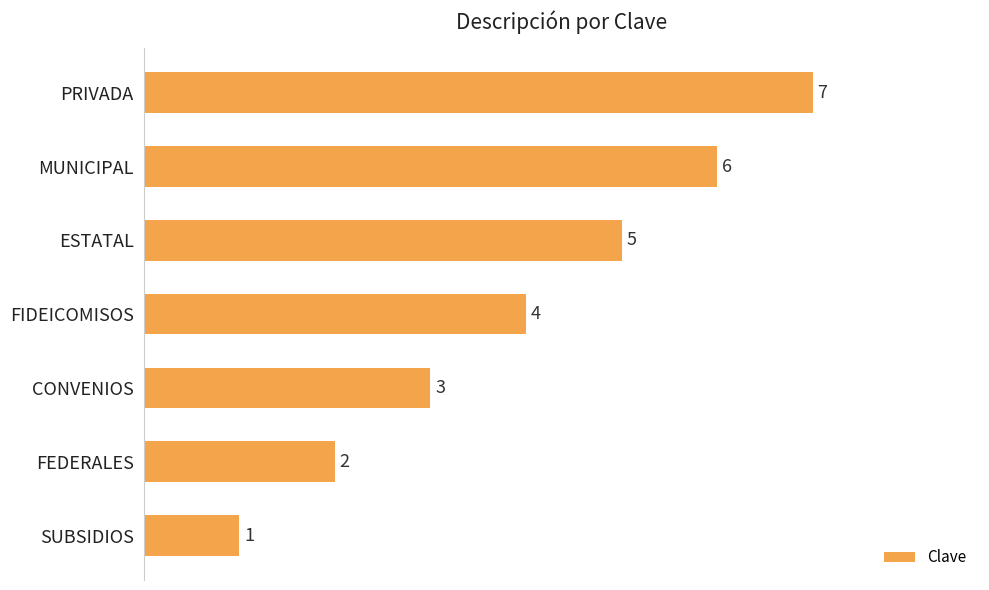

Count the number of data series in this chart.

1